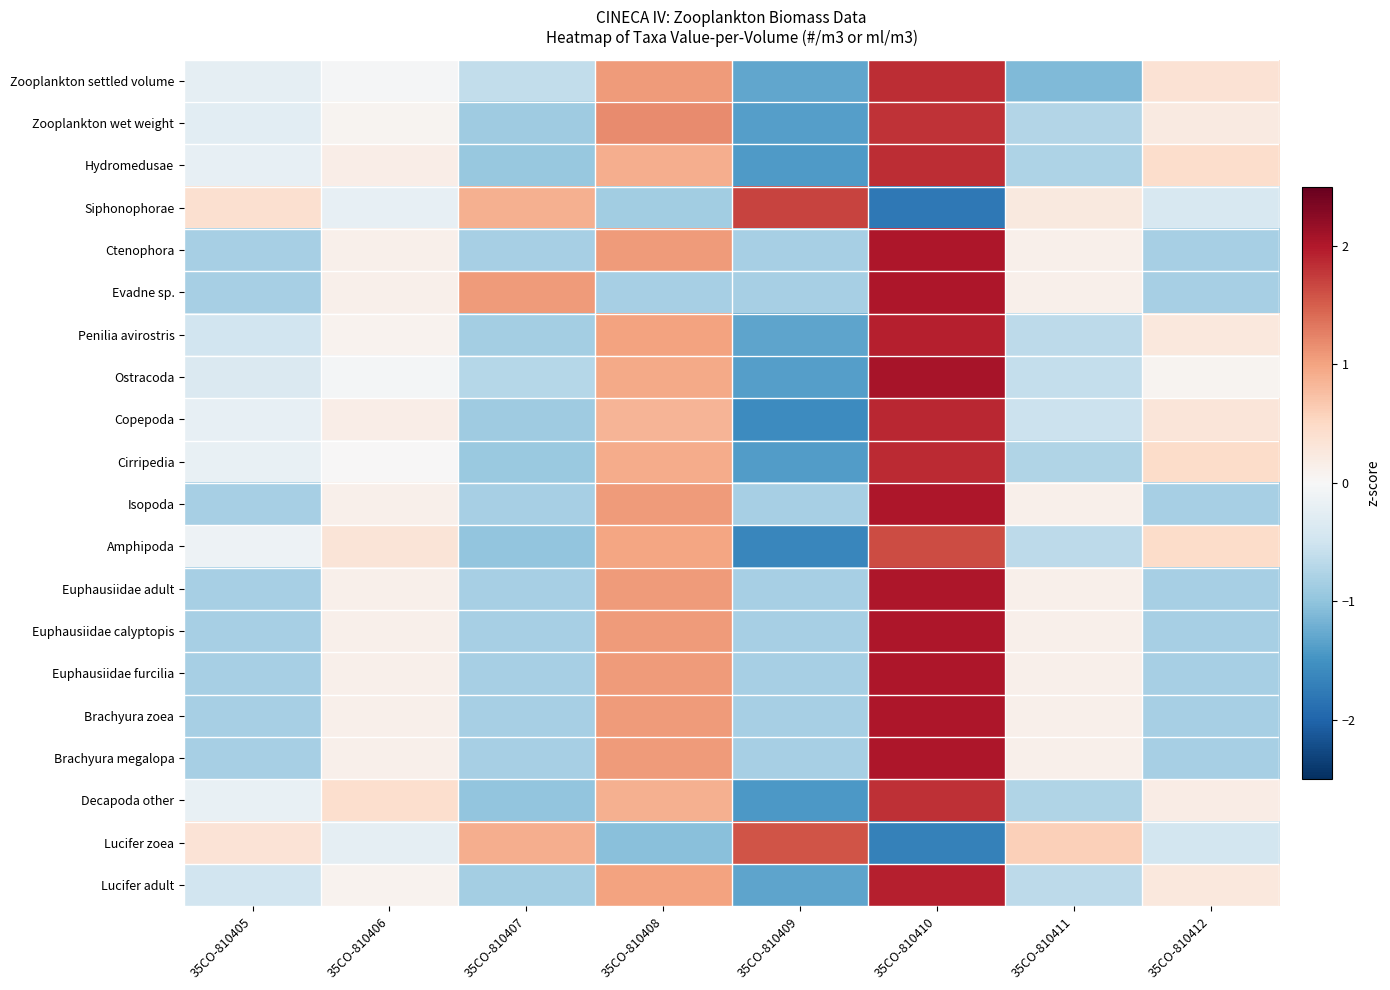

Reading left to right, extract all data points from this chart.

Zooplankton settled volume: 35CO-810405=-0.2	35CO-810406=-0.0	35CO-810407=-0.6	35CO-810408=1.1	35CO-810409=-1.3	35CO-810410=1.8	35CO-810411=-1.1	35CO-810412=0.4
Zooplankton wet weight: 35CO-810405=-0.3	35CO-810406=0.1	35CO-810407=-0.9	35CO-810408=1.2	35CO-810409=-1.4	35CO-810410=1.8	35CO-810411=-0.7	35CO-810412=0.2
Hydromedusae: 35CO-810405=-0.2	35CO-810406=0.2	35CO-810407=-1.0	35CO-810408=0.9	35CO-810409=-1.4	35CO-810410=1.8	35CO-810411=-0.8	35CO-810412=0.4
Siphonophorae: 35CO-810405=0.4	35CO-810406=-0.2	35CO-810407=0.9	35CO-810408=-0.9	35CO-810409=1.7	35CO-810410=-1.8	35CO-810411=0.2	35CO-810412=-0.4
Ctenophora: 35CO-810405=-0.8	35CO-810406=0.1	35CO-810407=-0.8	35CO-810408=1.1	35CO-810409=-0.8	35CO-810410=2.0	35CO-810411=0.1	35CO-810412=-0.8
Evadne sp.: 35CO-810405=-0.8	35CO-810406=0.1	35CO-810407=1.1	35CO-810408=-0.8	35CO-810409=-0.8	35CO-810410=2.0	35CO-810411=0.1	35CO-810412=-0.8
Penilia avirostris: 35CO-810405=-0.5	35CO-810406=0.1	35CO-810407=-0.8	35CO-810408=1.0	35CO-810409=-1.3	35CO-810410=1.9	35CO-810411=-0.7	35CO-810412=0.3
Ostracoda: 35CO-810405=-0.4	35CO-810406=-0.0	35CO-810407=-0.7	35CO-810408=1.0	35CO-810409=-1.4	35CO-810410=2.1	35CO-810411=-0.6	35CO-810412=0.1
Copepoda: 35CO-810405=-0.2	35CO-810406=0.2	35CO-810407=-0.9	35CO-810408=0.9	35CO-810409=-1.6	35CO-810410=1.9	35CO-810411=-0.5	35CO-810412=0.3
Cirripedia: 35CO-810405=-0.2	35CO-810406=0.0	35CO-810407=-0.9	35CO-810408=0.9	35CO-810409=-1.4	35CO-810410=1.9	35CO-810411=-0.7	35CO-810412=0.5
Isopoda: 35CO-810405=-0.8	35CO-810406=0.1	35CO-810407=-0.8	35CO-810408=1.1	35CO-810409=-0.8	35CO-810410=2.0	35CO-810411=0.1	35CO-810412=-0.8
Amphipoda: 35CO-810405=-0.1	35CO-810406=0.3	35CO-810407=-1.0	35CO-810408=1.0	35CO-810409=-1.6	35CO-810410=1.6	35CO-810411=-0.7	35CO-810412=0.5
Euphausiidae adult: 35CO-810405=-0.8	35CO-810406=0.1	35CO-810407=-0.8	35CO-810408=1.1	35CO-810409=-0.8	35CO-810410=2.0	35CO-810411=0.1	35CO-810412=-0.8
Euphausiidae calyptopis: 35CO-810405=-0.8	35CO-810406=0.1	35CO-810407=-0.8	35CO-810408=1.1	35CO-810409=-0.8	35CO-810410=2.0	35CO-810411=0.1	35CO-810412=-0.8
Euphausiidae furcilia: 35CO-810405=-0.8	35CO-810406=0.1	35CO-810407=-0.8	35CO-810408=1.1	35CO-810409=-0.8	35CO-810410=2.0	35CO-810411=0.1	35CO-810412=-0.8
Brachyura zoea: 35CO-810405=-0.8	35CO-810406=0.1	35CO-810407=-0.8	35CO-810408=1.1	35CO-810409=-0.8	35CO-810410=2.0	35CO-810411=0.1	35CO-810412=-0.8
Brachyura megalopa: 35CO-810405=-0.8	35CO-810406=0.1	35CO-810407=-0.8	35CO-810408=1.1	35CO-810409=-0.8	35CO-810410=2.0	35CO-810411=0.1	35CO-810412=-0.8
Decapoda other: 35CO-810405=-0.2	35CO-810406=0.4	35CO-810407=-1.0	35CO-810408=0.9	35CO-810409=-1.4	35CO-810410=1.8	35CO-810411=-0.7	35CO-810412=0.2
Lucifer zoea: 35CO-810405=0.3	35CO-810406=-0.2	35CO-810407=0.9	35CO-810408=-1.0	35CO-810409=1.6	35CO-810410=-1.7	35CO-810411=0.6	35CO-810412=-0.5
Lucifer adult: 35CO-810405=-0.5	35CO-810406=0.1	35CO-810407=-0.8	35CO-810408=1.0	35CO-810409=-1.3	35CO-810410=1.9	35CO-810411=-0.7	35CO-810412=0.3